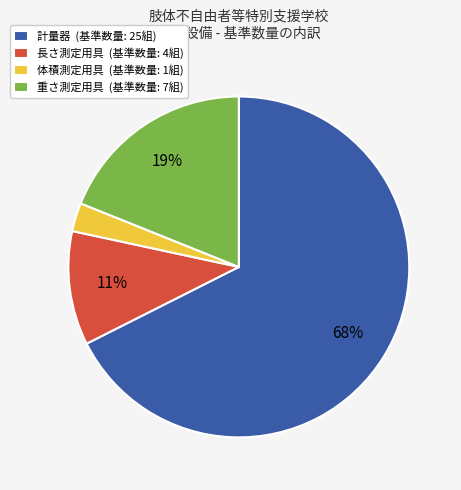

True or false: 重さ測定用具 accounts for 28% of the total.

False